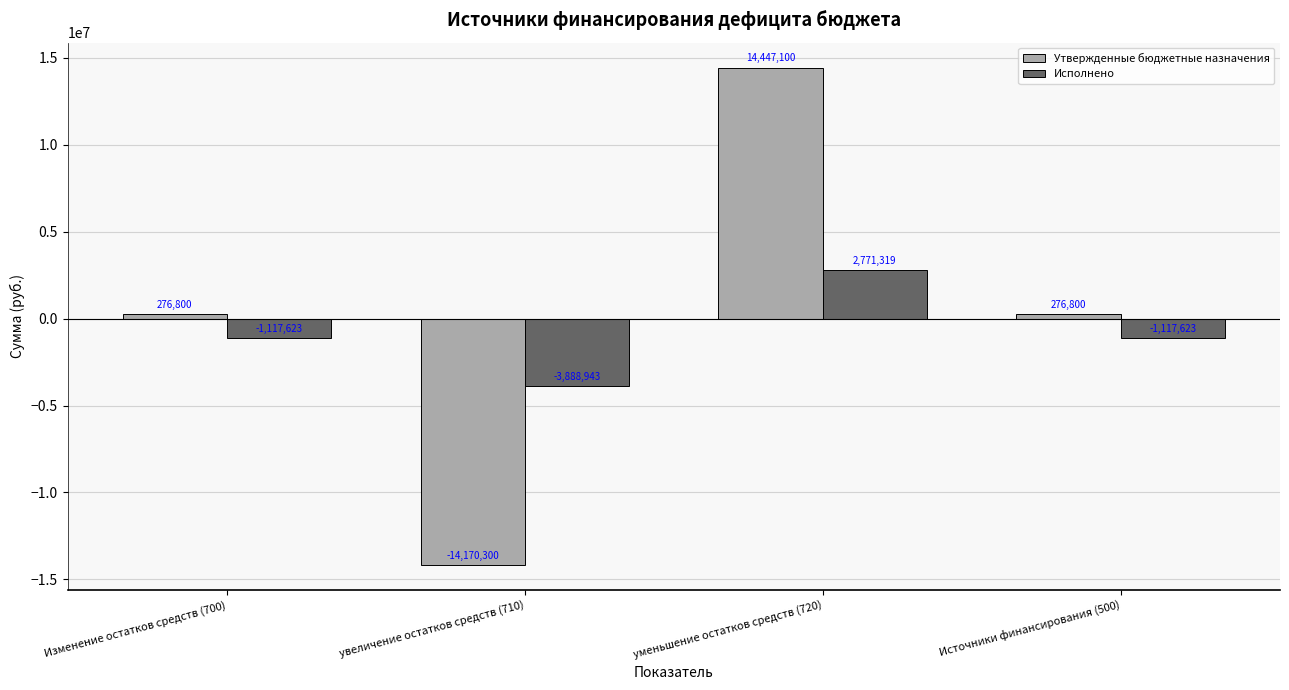

Rank the series at увеличение остатков средств (710) from lowest to highest value.

Утвержденные бюджетные назначения, Исполнено